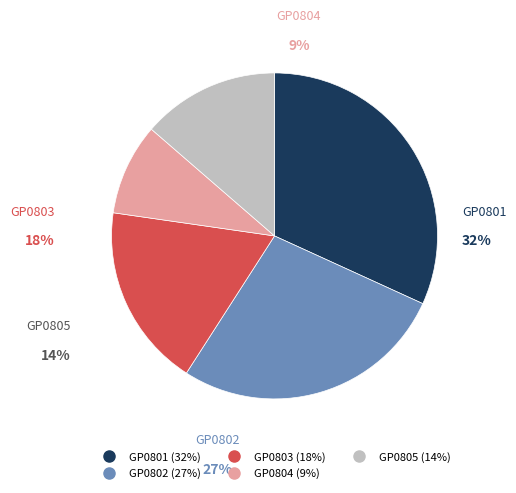

What percentage do GP0801 and GP0805 together represent?

45.5%